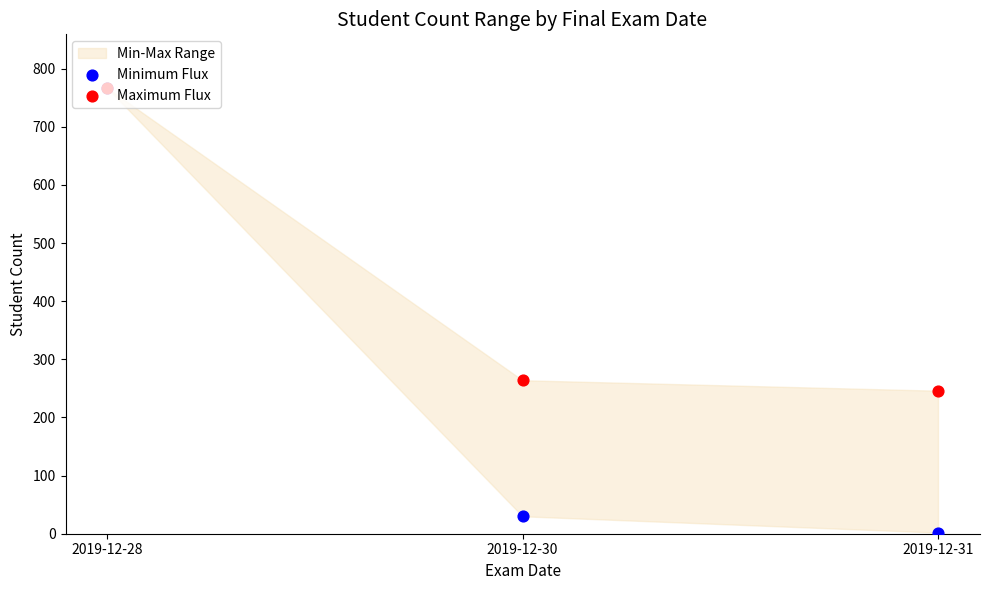

Which series has the largest Y range (max minus min)?

Minimum Flux